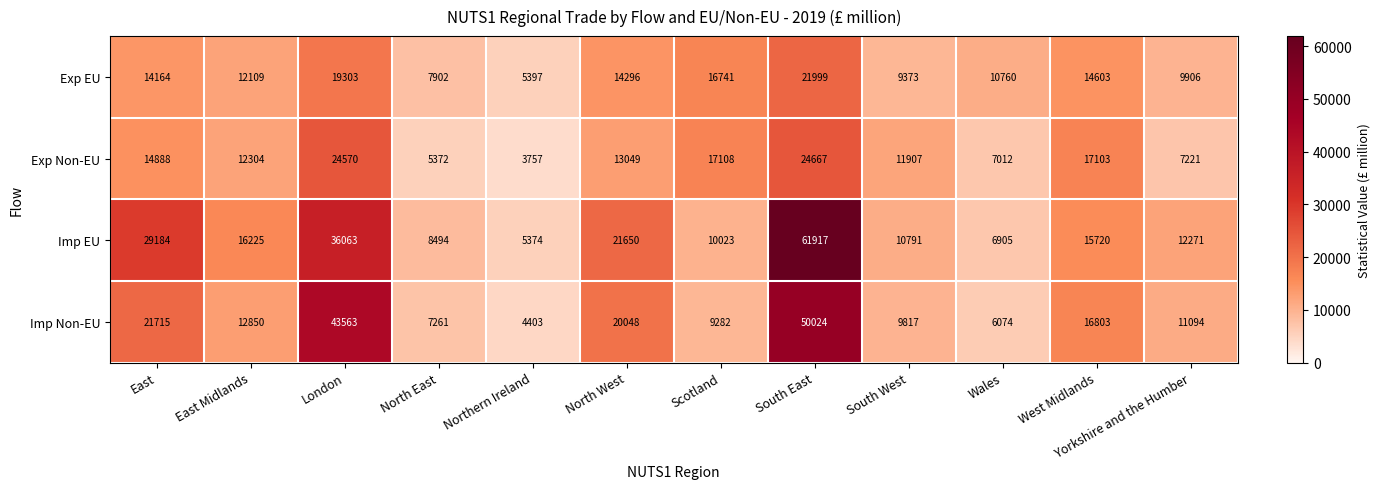

Between North East and South West, which series saw the biggest shift?

Exp Non-EU